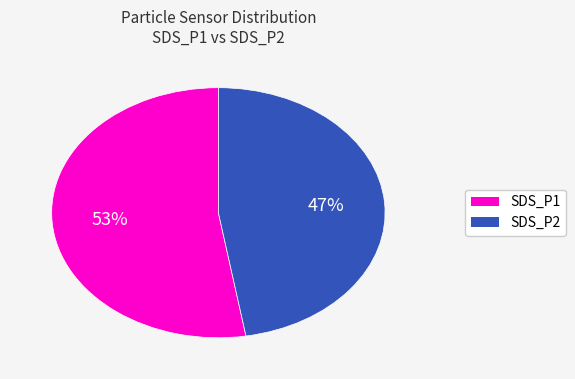

Do SDS_P2 and SDS_P1 together represent more than half of the pie?

Yes